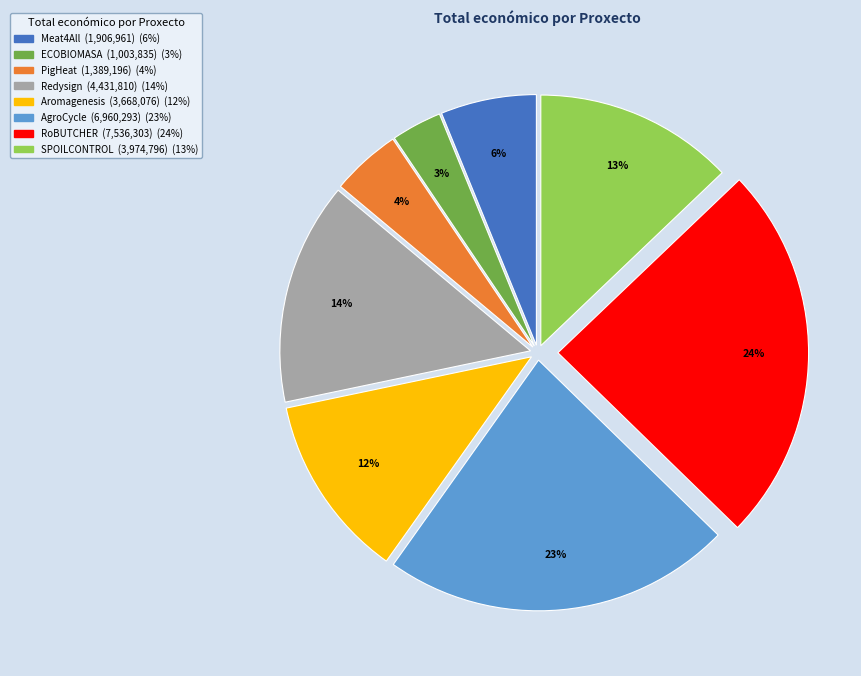

To the nearest percent, what is the combined percentage of Meat4All and AgroCycle?

29%